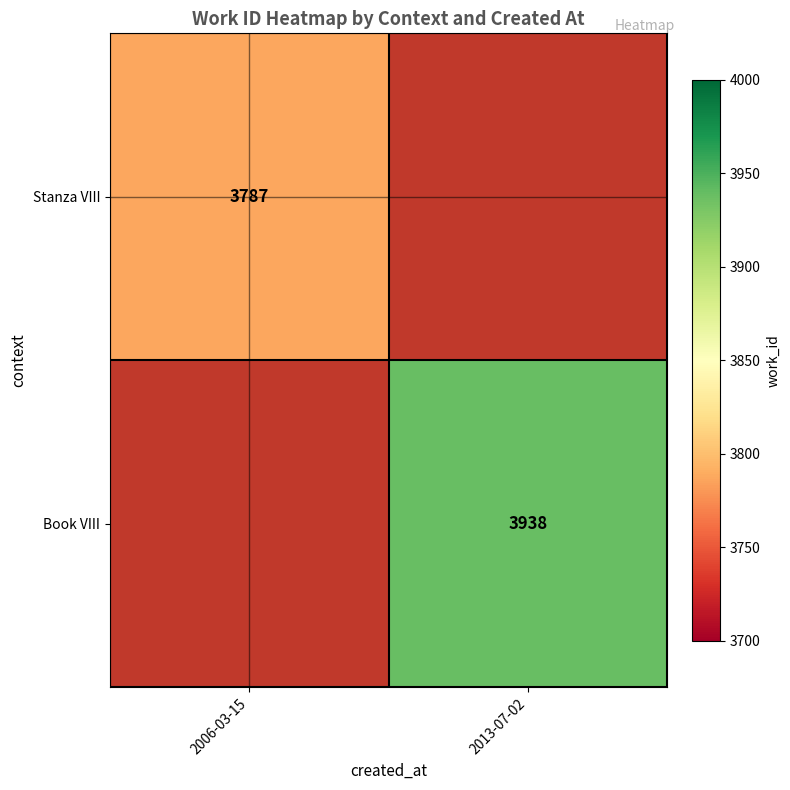

Count the number of data series in this chart.

2